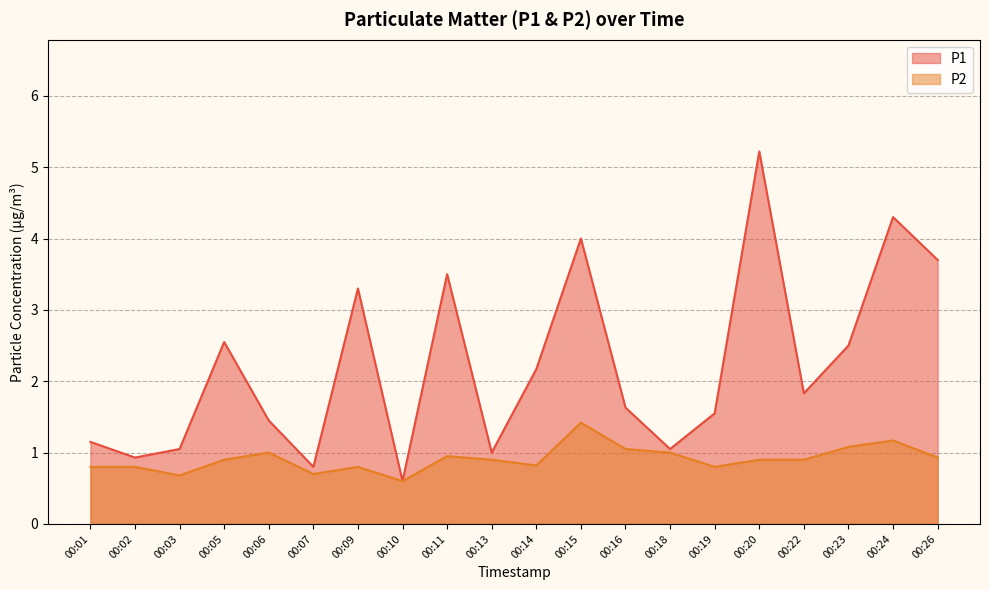

Rank the categories by P1 value from lowest to highest.

00:10, 00:07, 00:02, 00:13, 00:03, 00:18, 00:01, 00:06, 00:19, 00:16, 00:22, 00:14, 00:23, 00:05, 00:09, 00:11, 00:26, 00:15, 00:24, 00:20